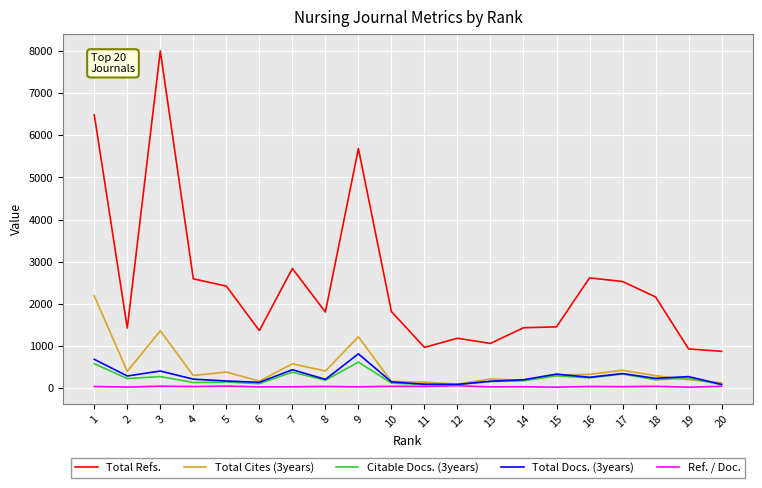

What is the difference between the highest and lowest values at 16?

2583.0